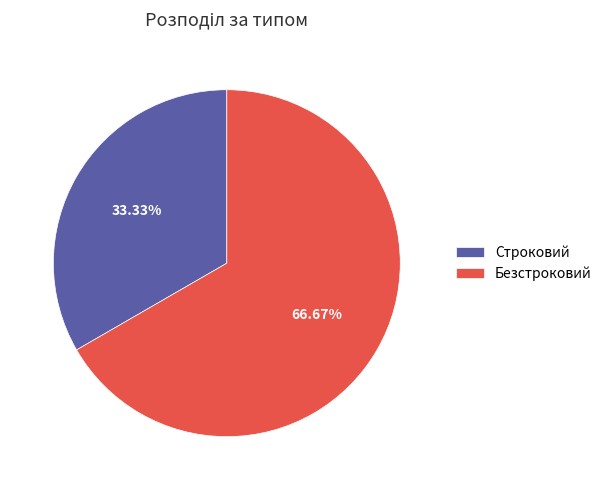

Which slice is the largest?

Безстроковий